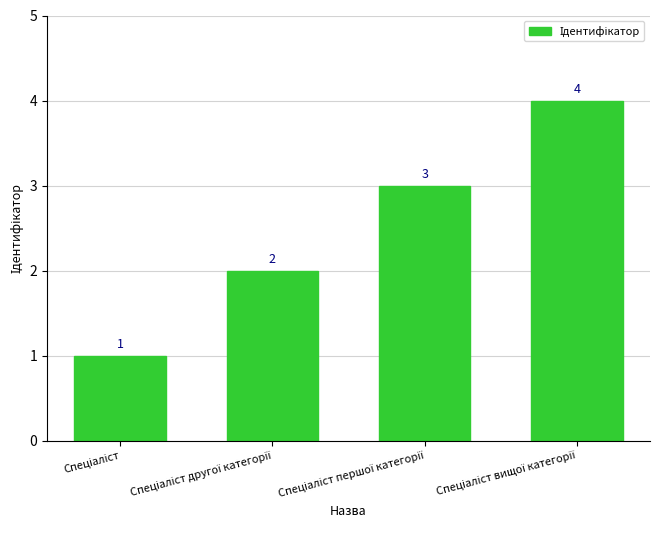

What is the sum of all values?

10